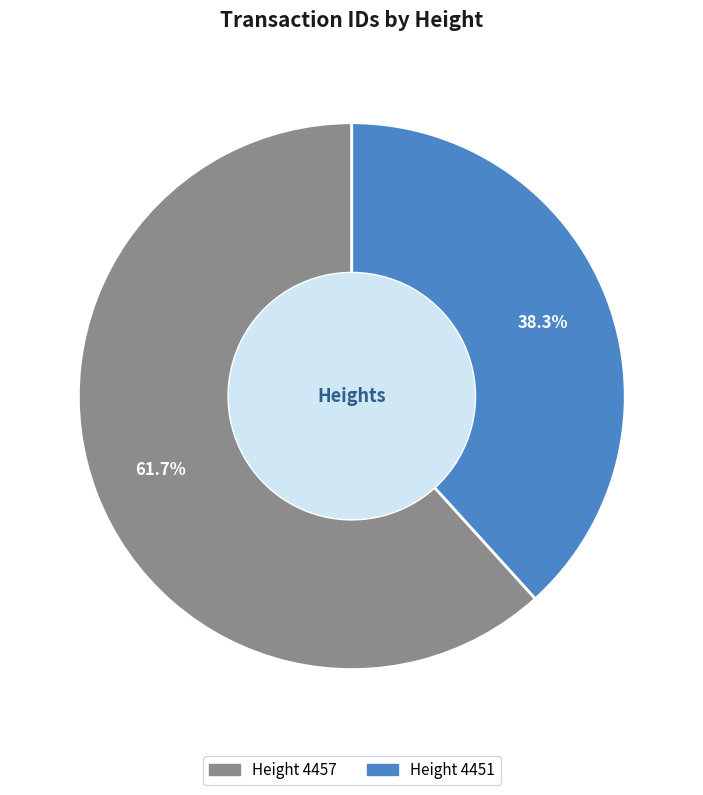

Is there a majority slice in this chart?

Yes